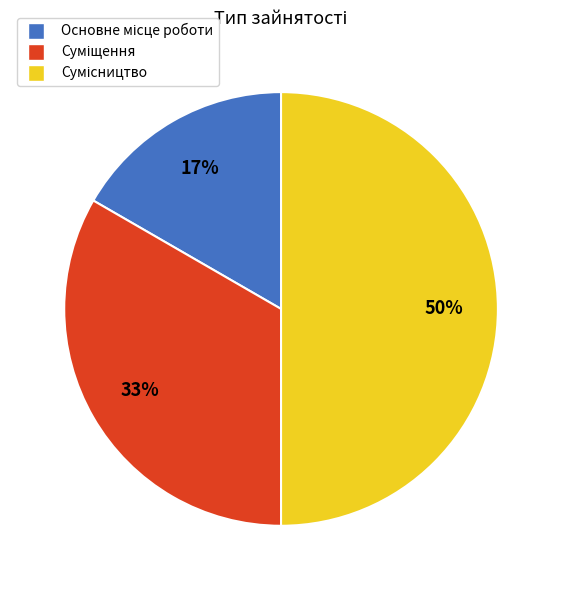

To the nearest percent, what is the average slice percentage?

33%